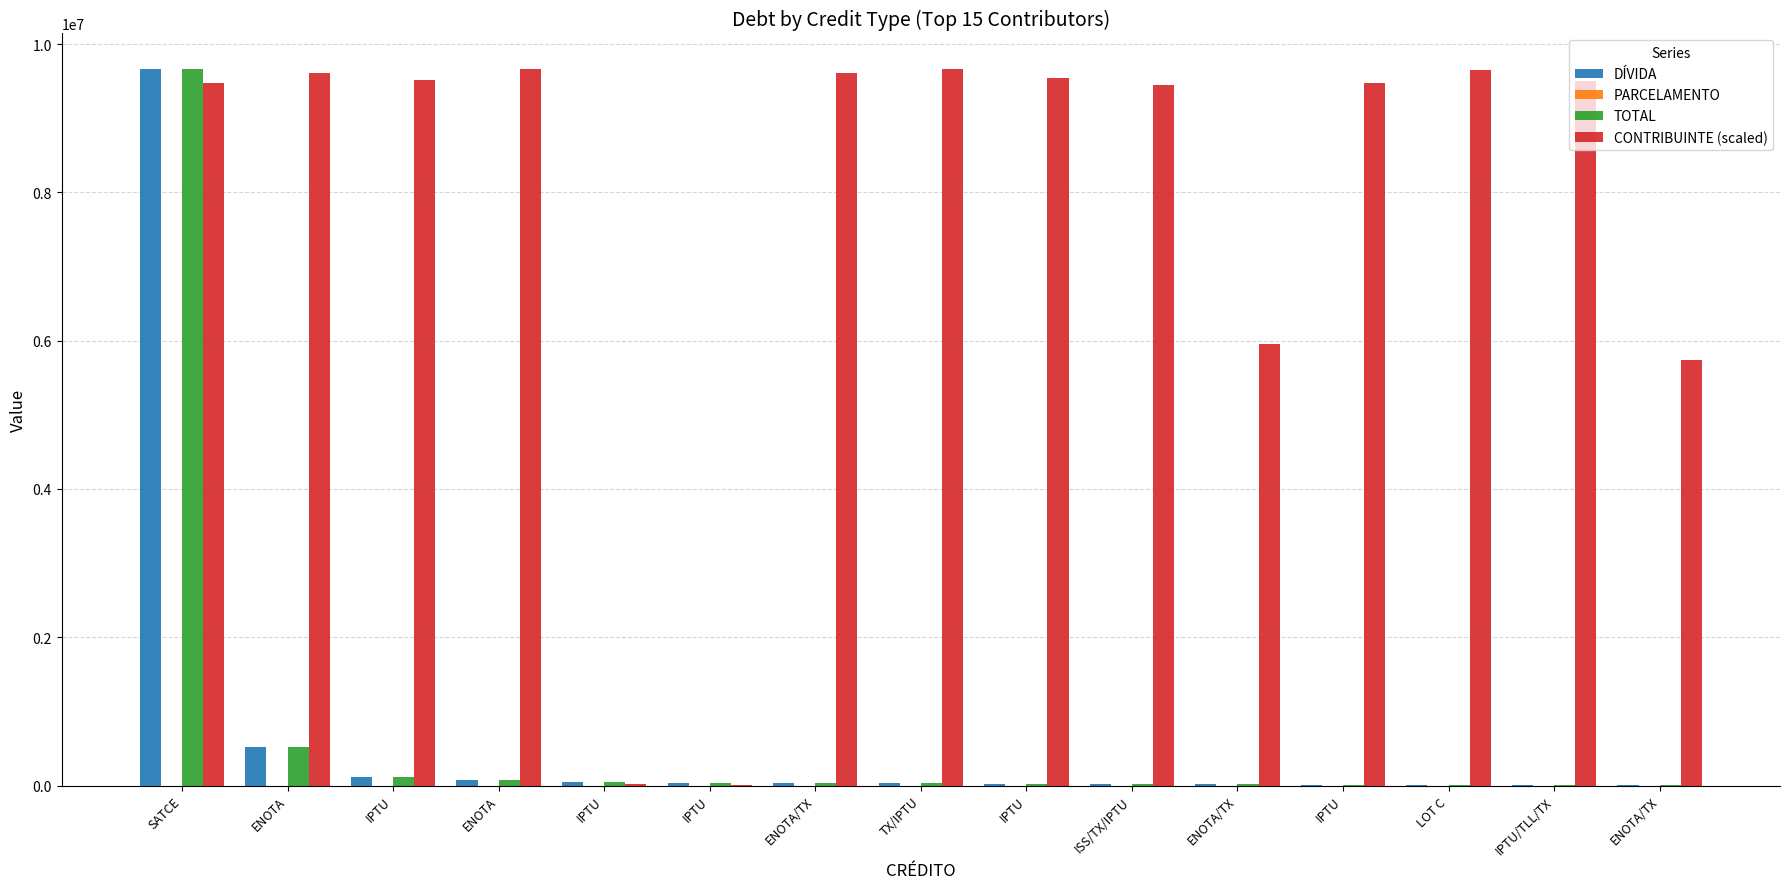

Are the bars horizontal?

No